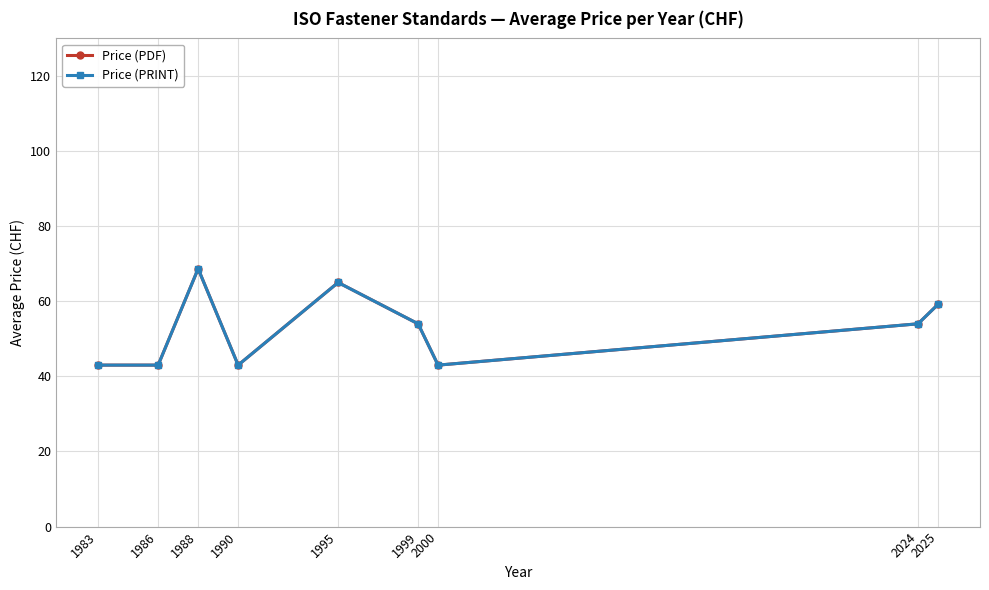

Between 1983 and 1999, which is larger?

1999